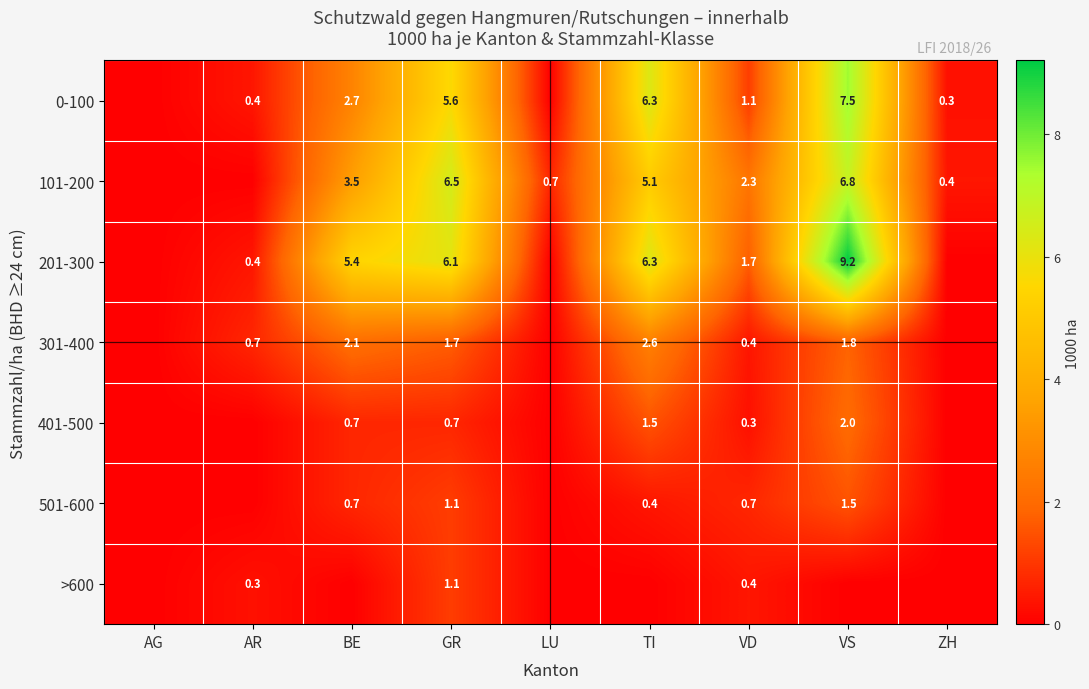

What is the difference between the highest and lowest values at GR?

5.8